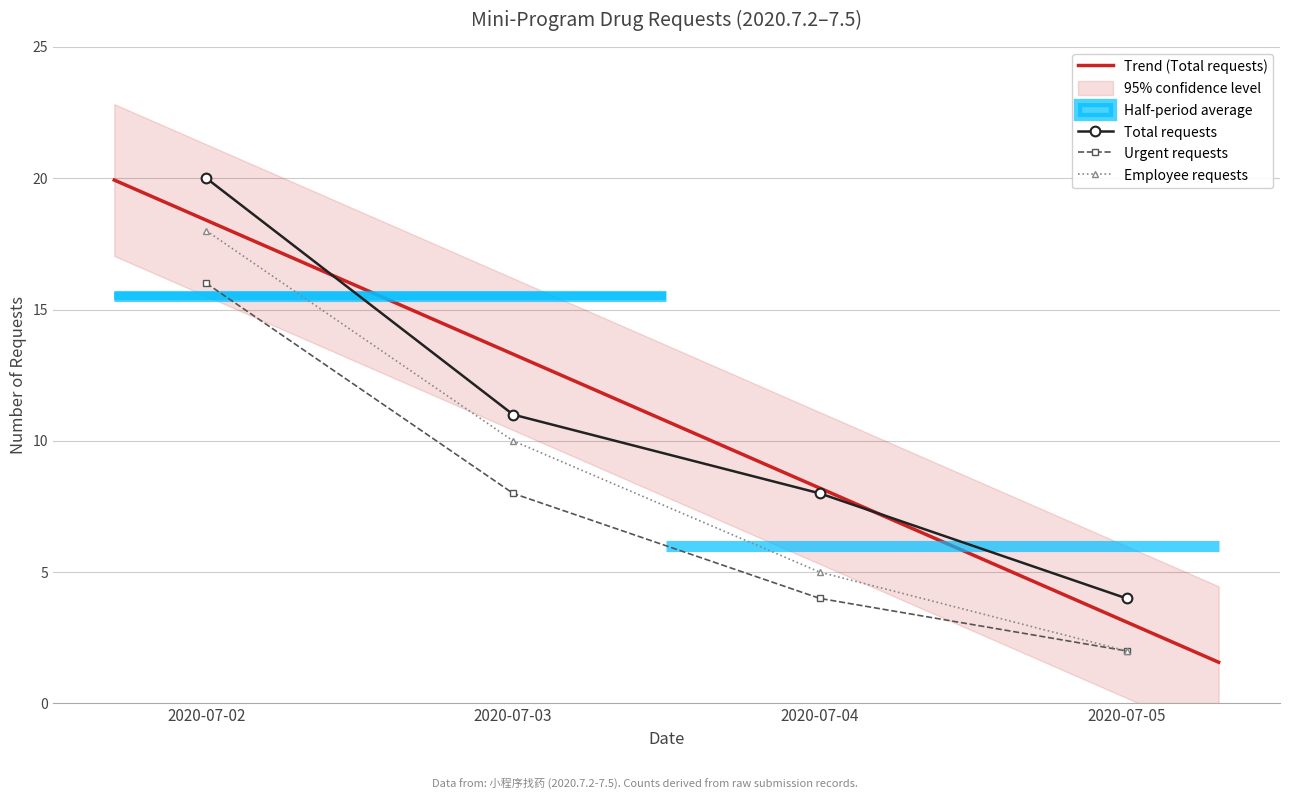

True or false: Total requests has more than 1 points higher than both neighbors.

False